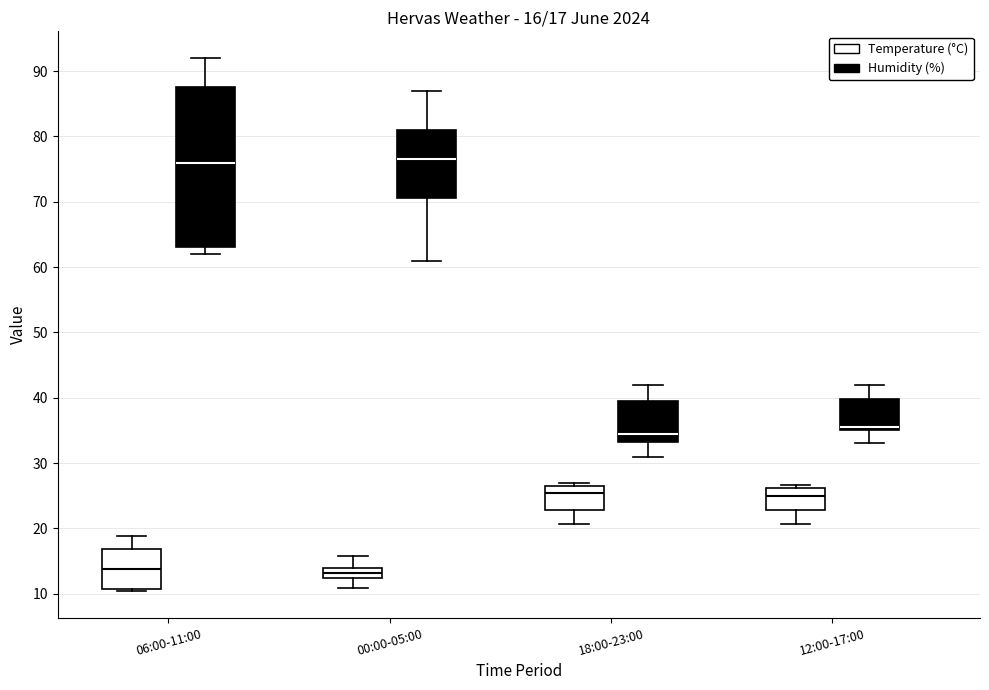

Which box is the tallest, from its lower edge to its upper edge?

06:00-11:00 (Humidity (%))